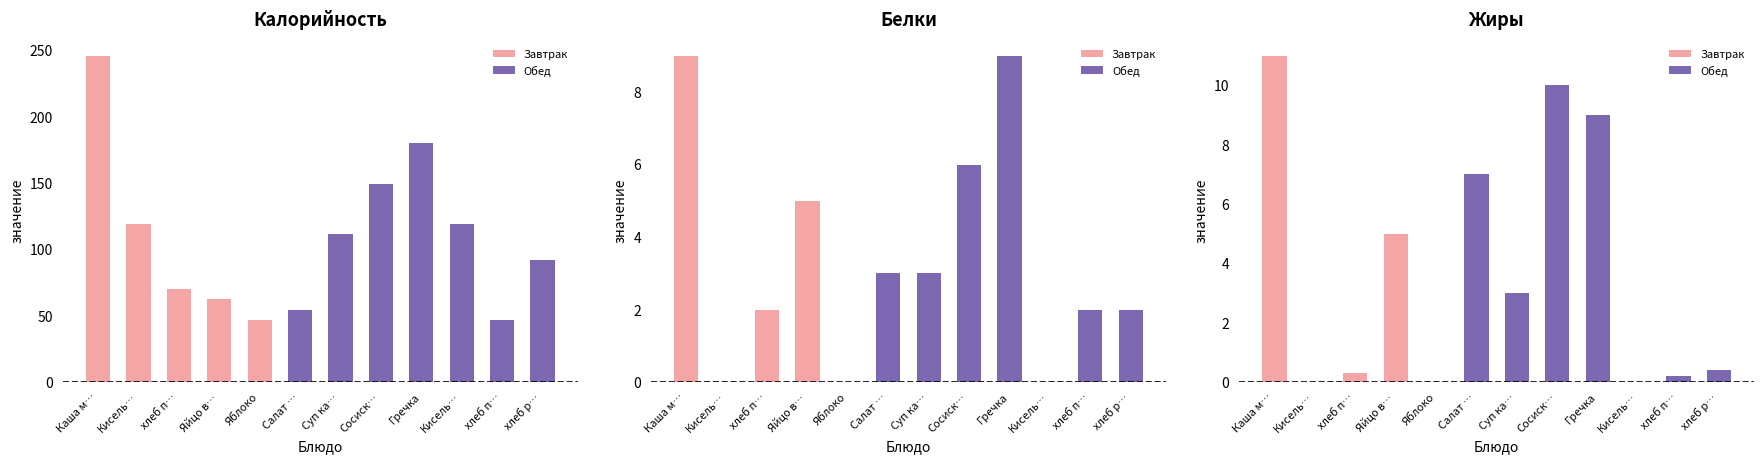

How many distinct data groups are displayed?

3